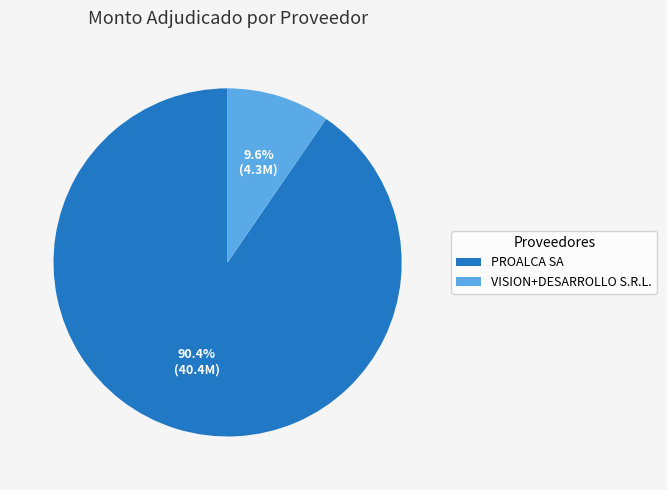

To the nearest percent, what is the average slice percentage?

50%